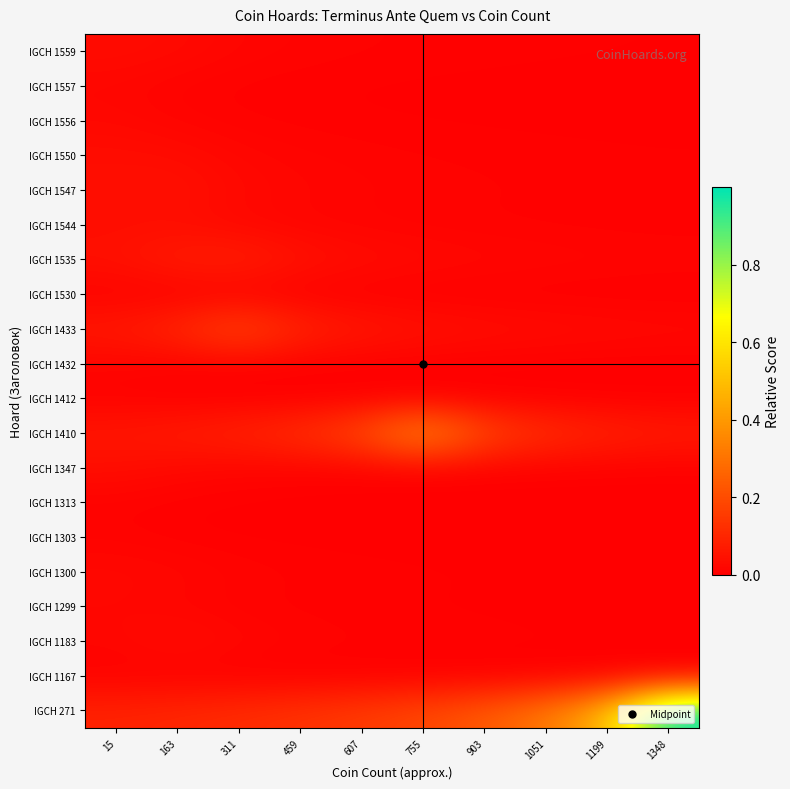

What is the greatest value displayed?

1.0